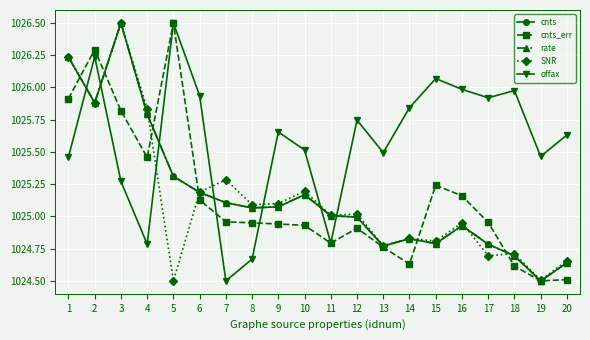

What is the spread (max minus min) of values at 13?

0.7